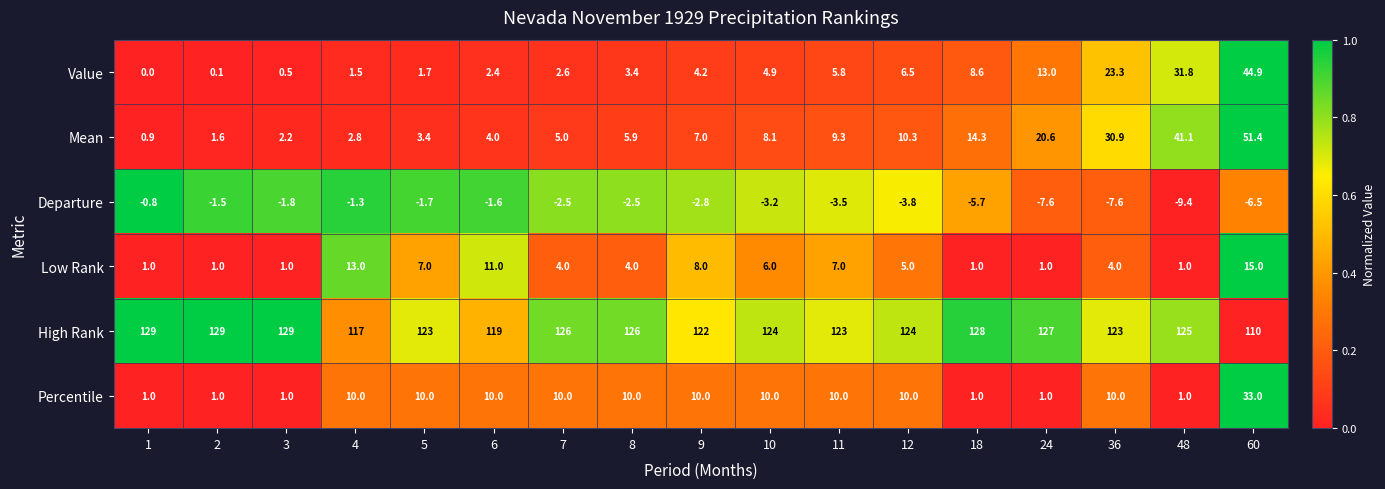

At which label is Departure closest to -5?

18